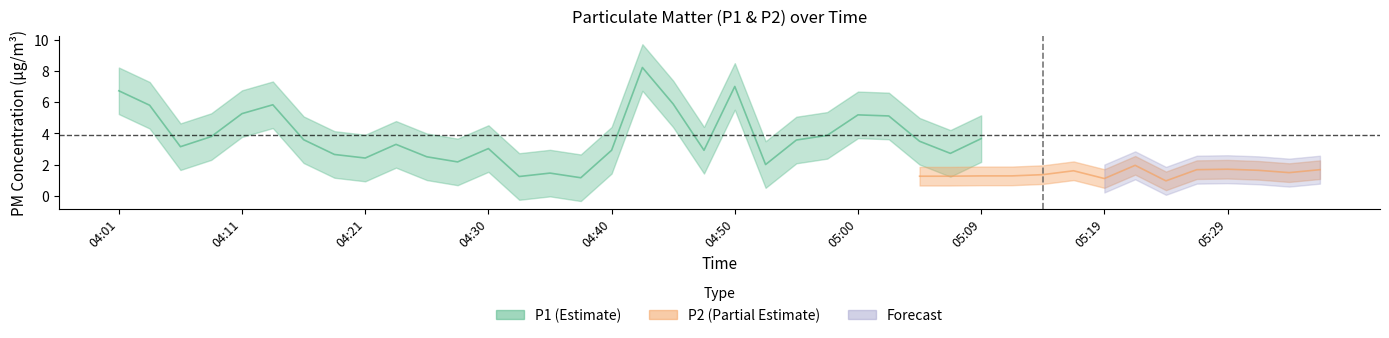

What is the difference between the P1 values at 05:12 and 04:50?

5.0